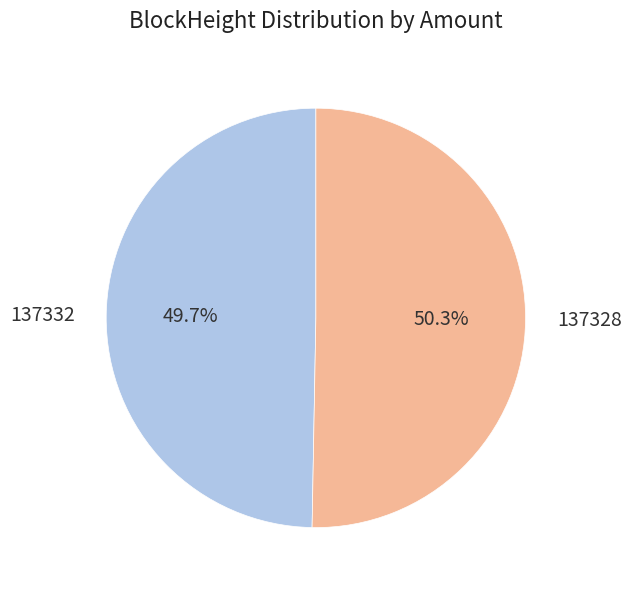

What is the total percentage of 137328 and 137332?

100.0%